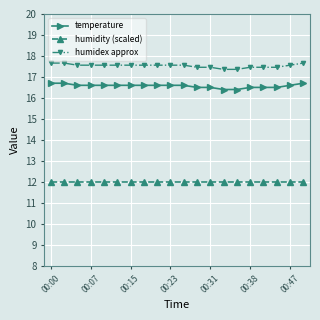

What is the value of the humidex approx point at the 11th from the left?

17.6